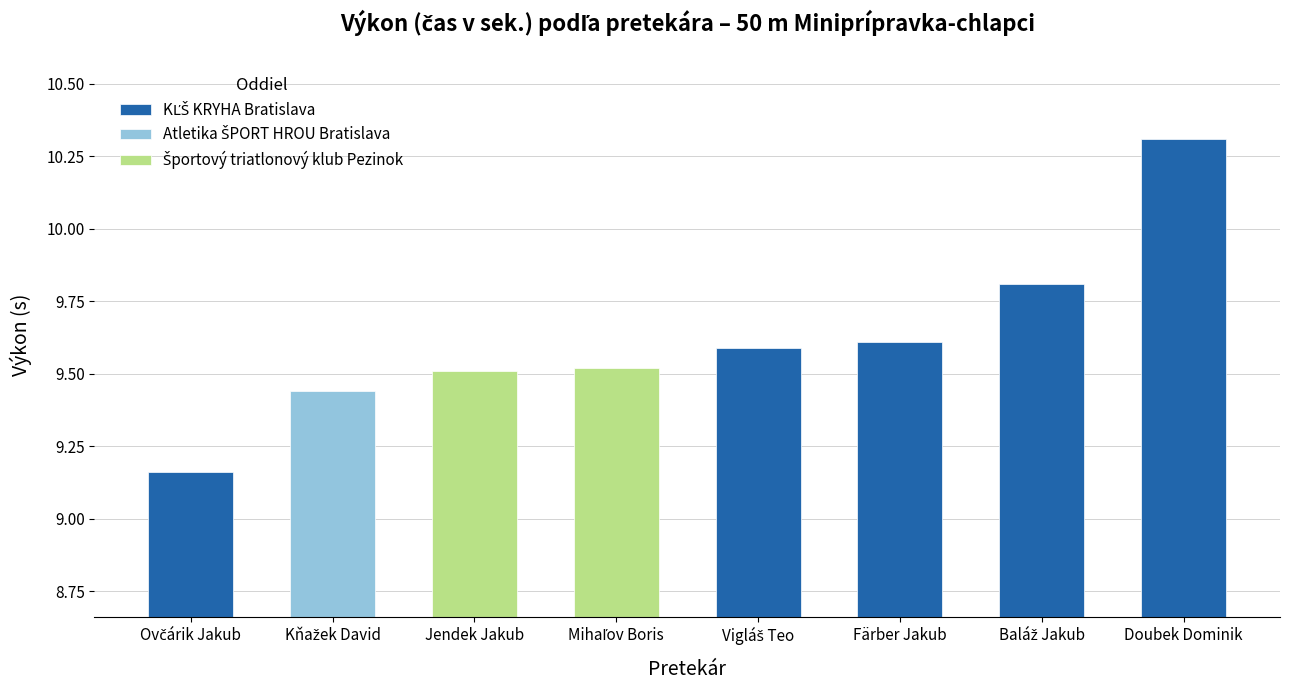

The value at Baláž Jakub is 9.8. True or false?

True